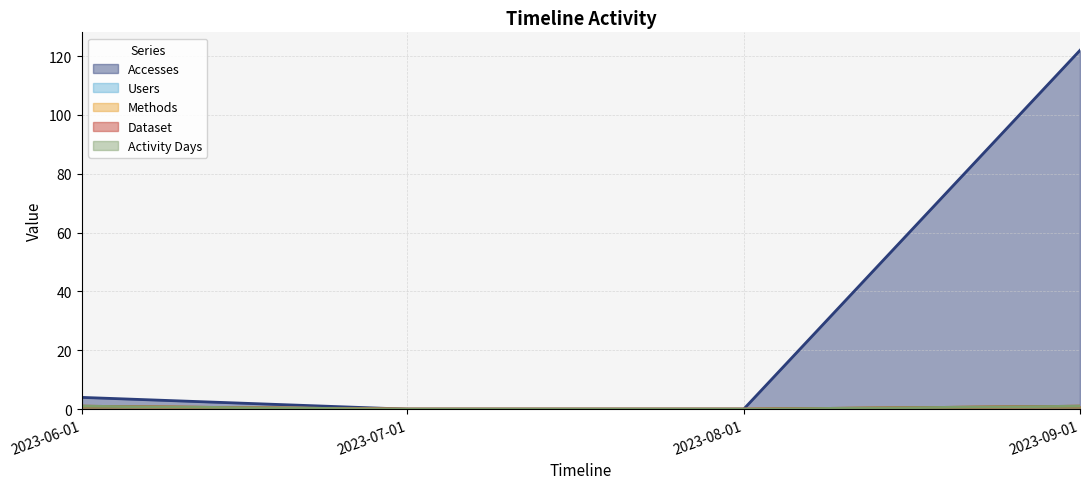

What is the difference between the maximum and minimum values in the Dataset series?

1